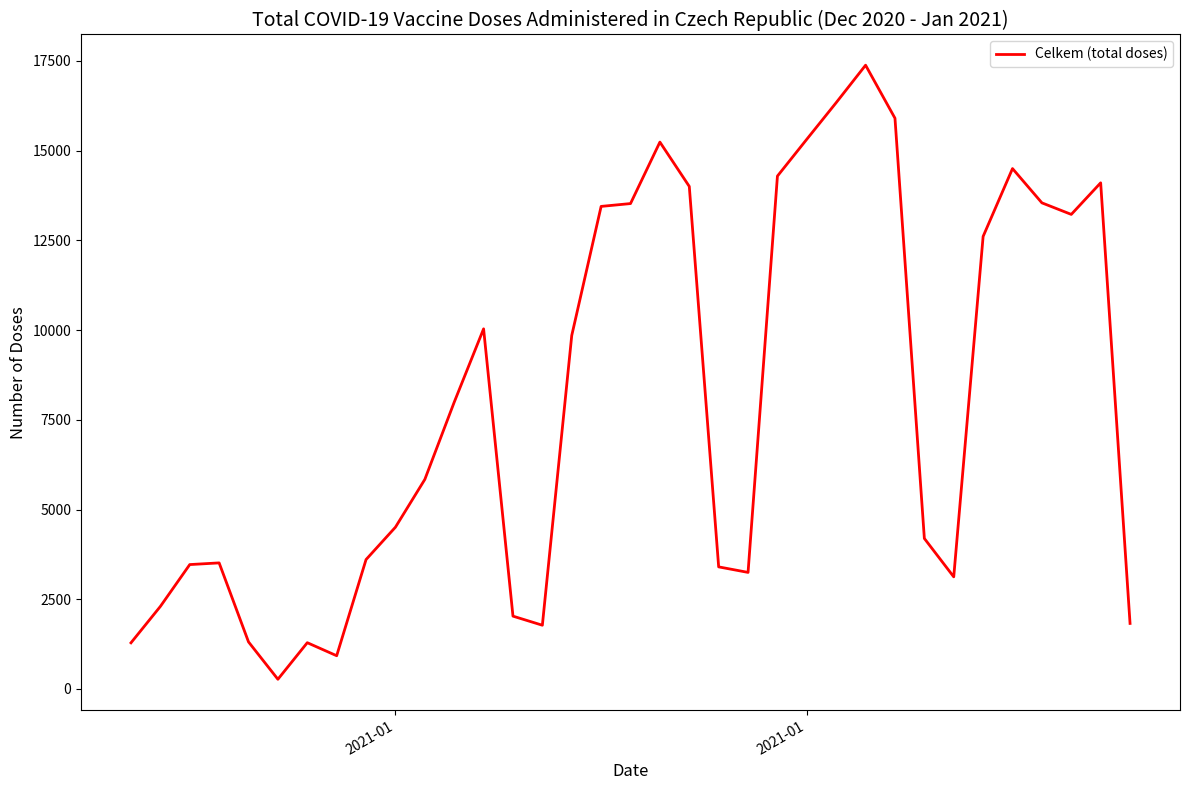

What is the maximum value shown in the chart?

17383